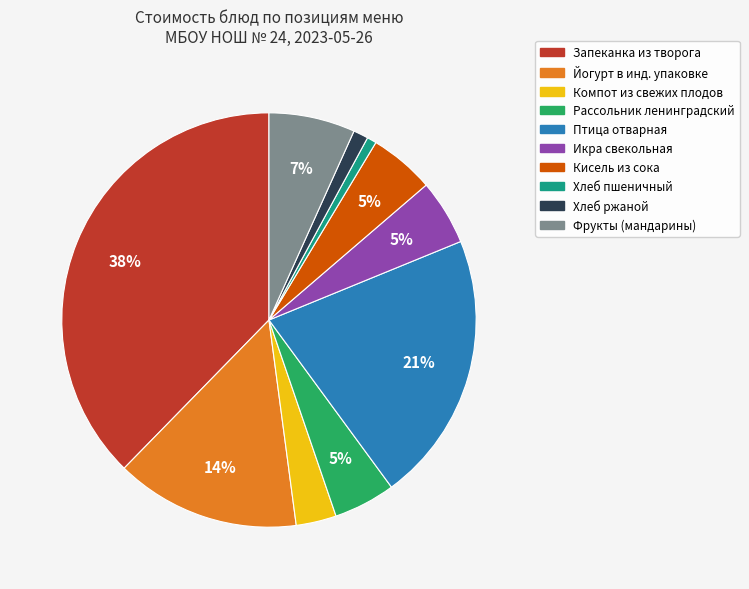

Is there any slice that represents more than half of the pie?

No